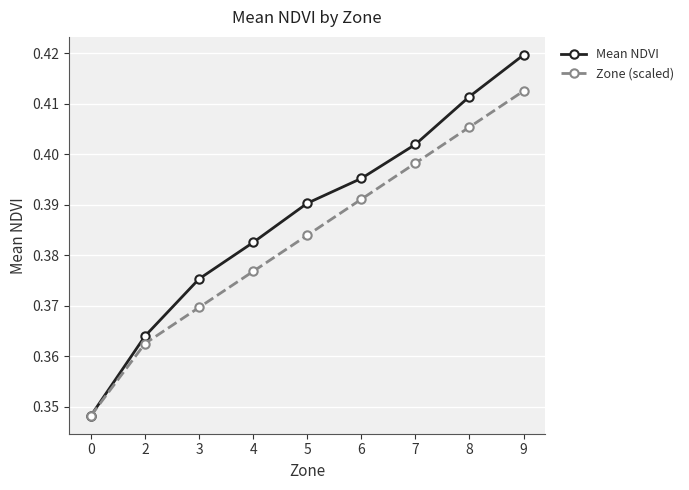

Which label corresponds to the largest value in the chart?

9